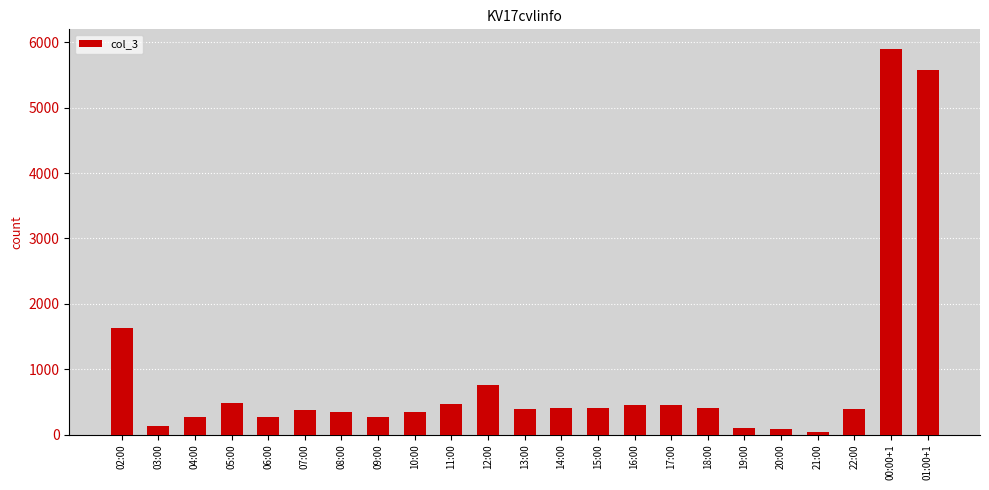

What is the difference between the second highest and second lowest values?

5501